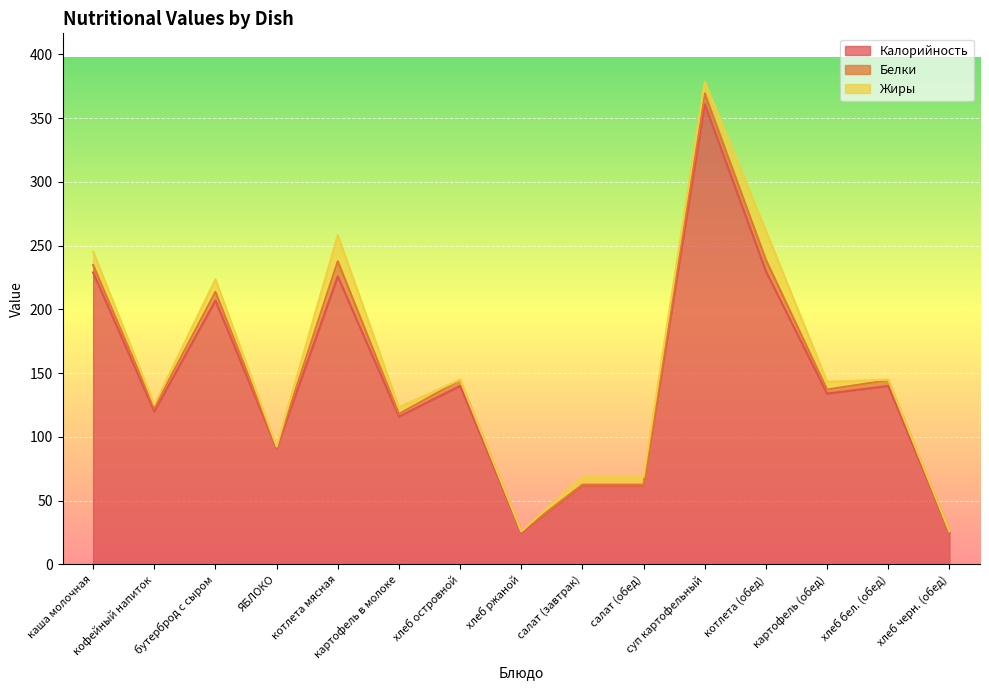

What are all the series names shown in the legend?

Калорийность, Белки, Жиры